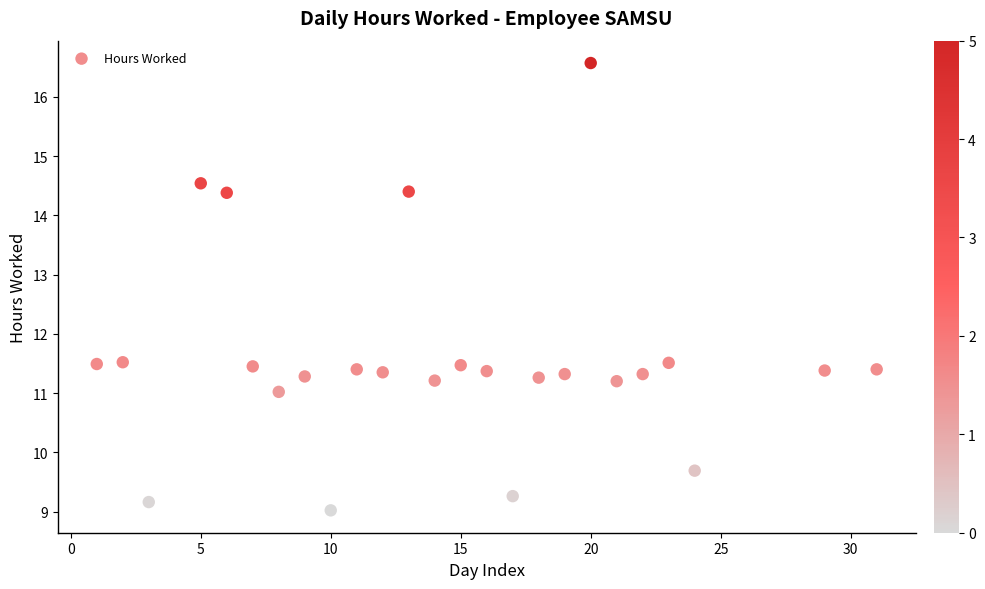

What is the range of X values (max minus min)?

30.0